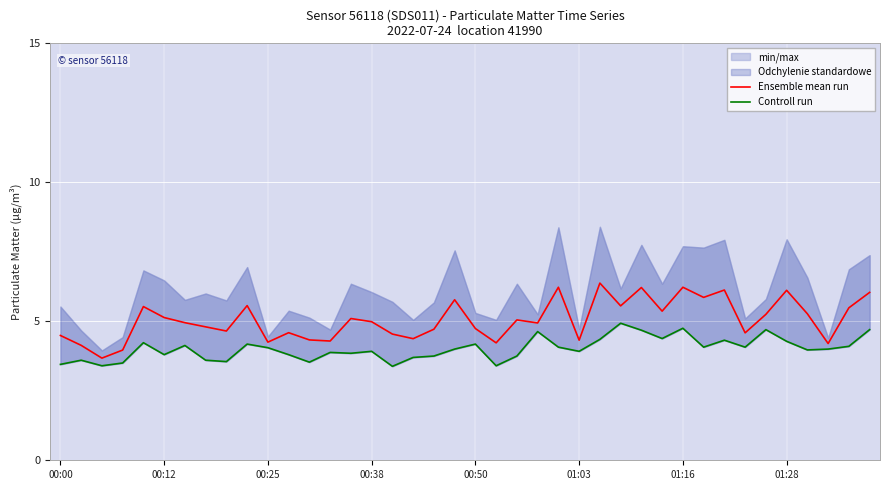

True or false: Ensemble mean run has a value of 3.2 at 00:50.

False